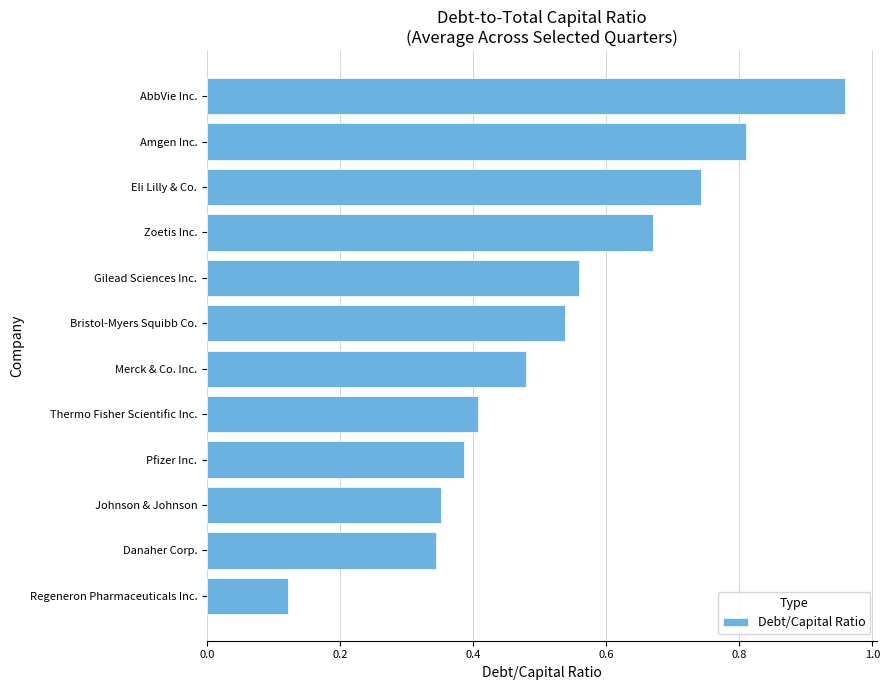

What is the sum of the values at Pfizer Inc. and Eli Lilly & Co.?

1.1